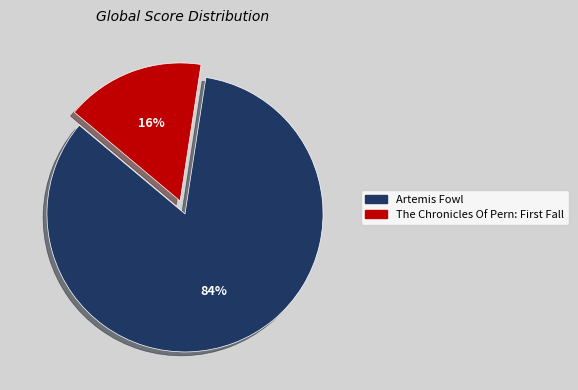

How many segments does this pie chart have?

2